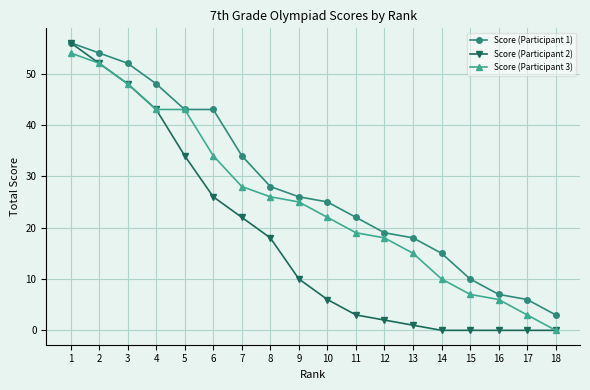

What is the difference between the maximum and minimum values in the Score (Participant 1) series?

53